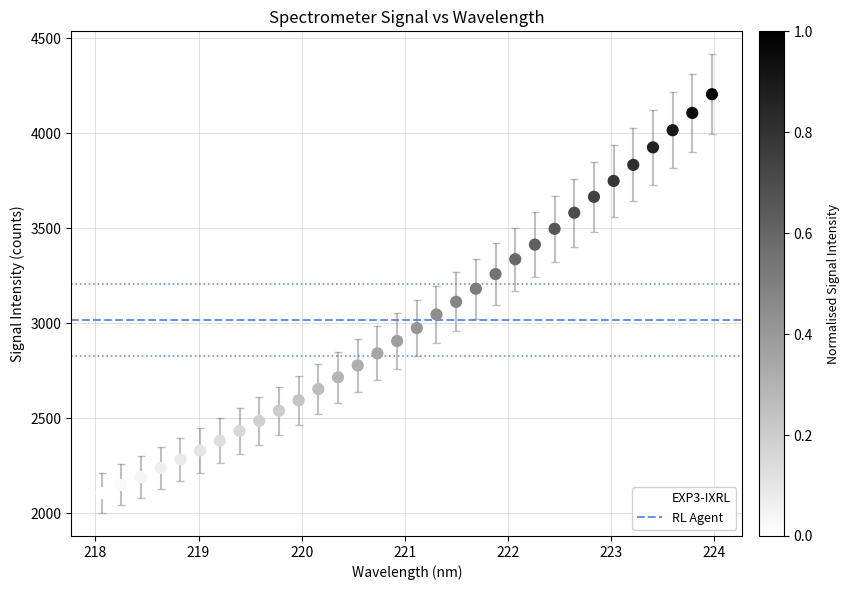

What is the range of Y values (max minus min)?

2098.9